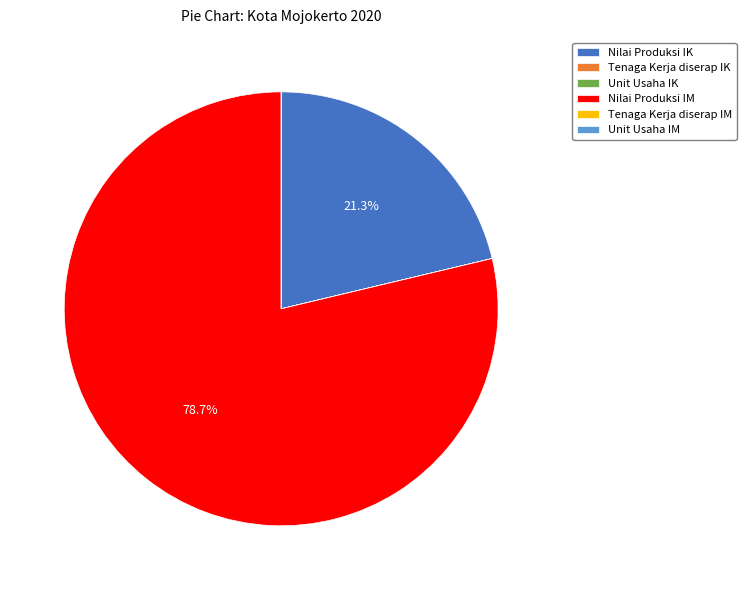

Is there a majority slice in this chart?

Yes